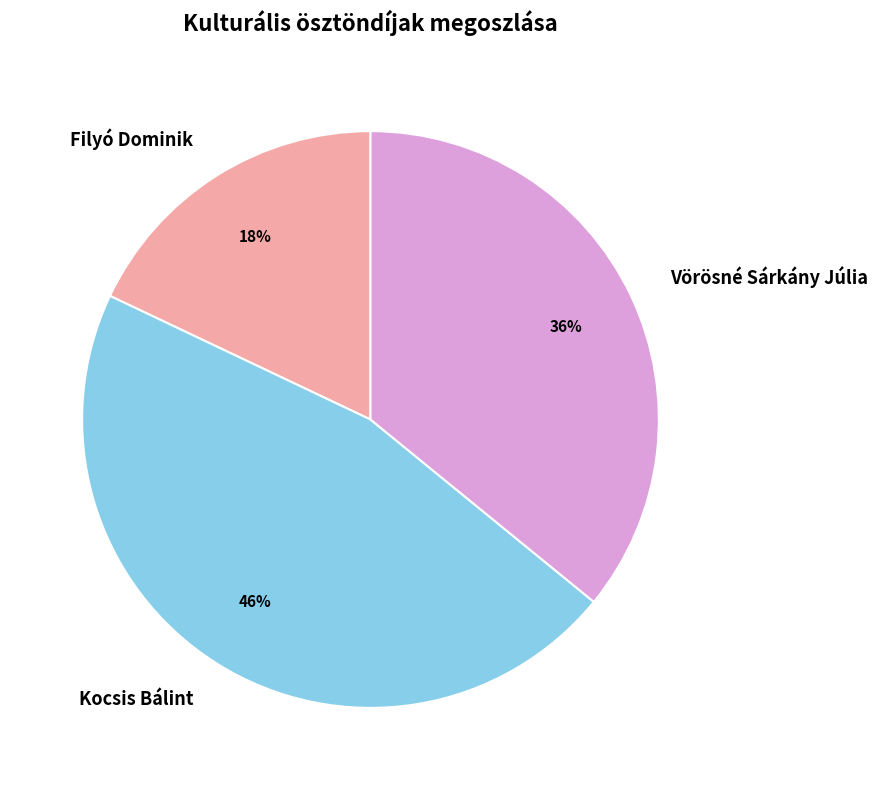

What is the ratio of the value at Vörösné Sárkány Júlia to the value at Filyó Dominik?

2.0